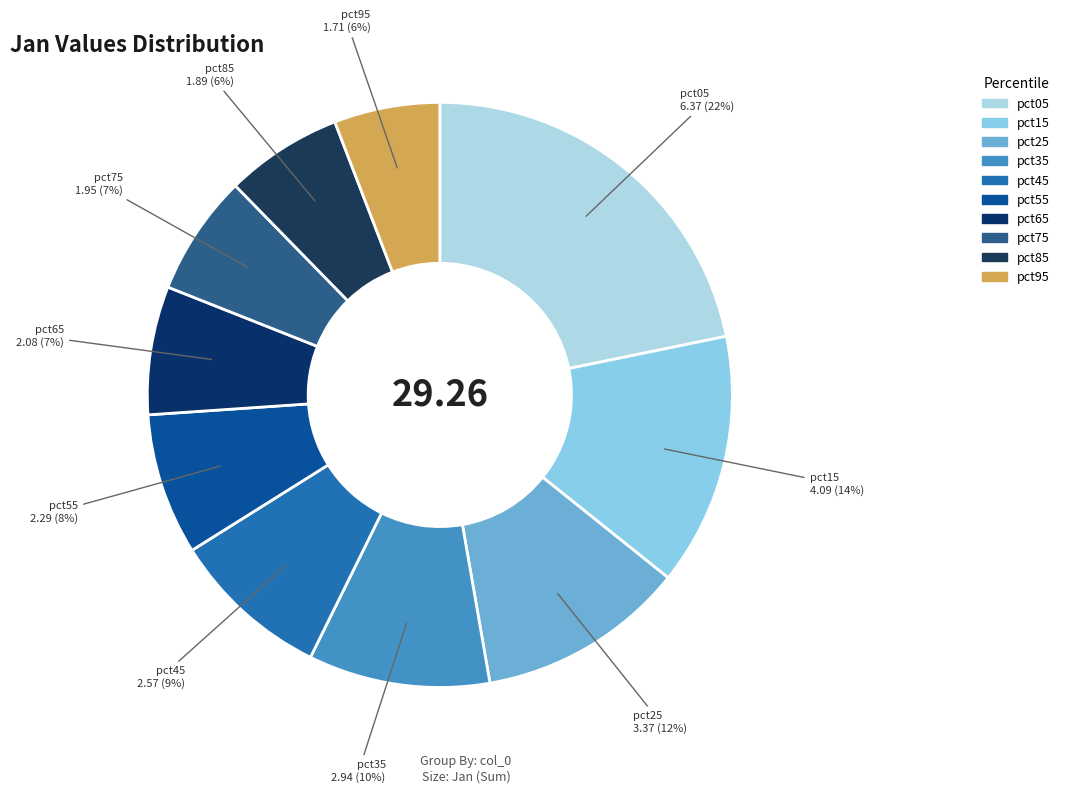

How many slices are in this pie chart?

10